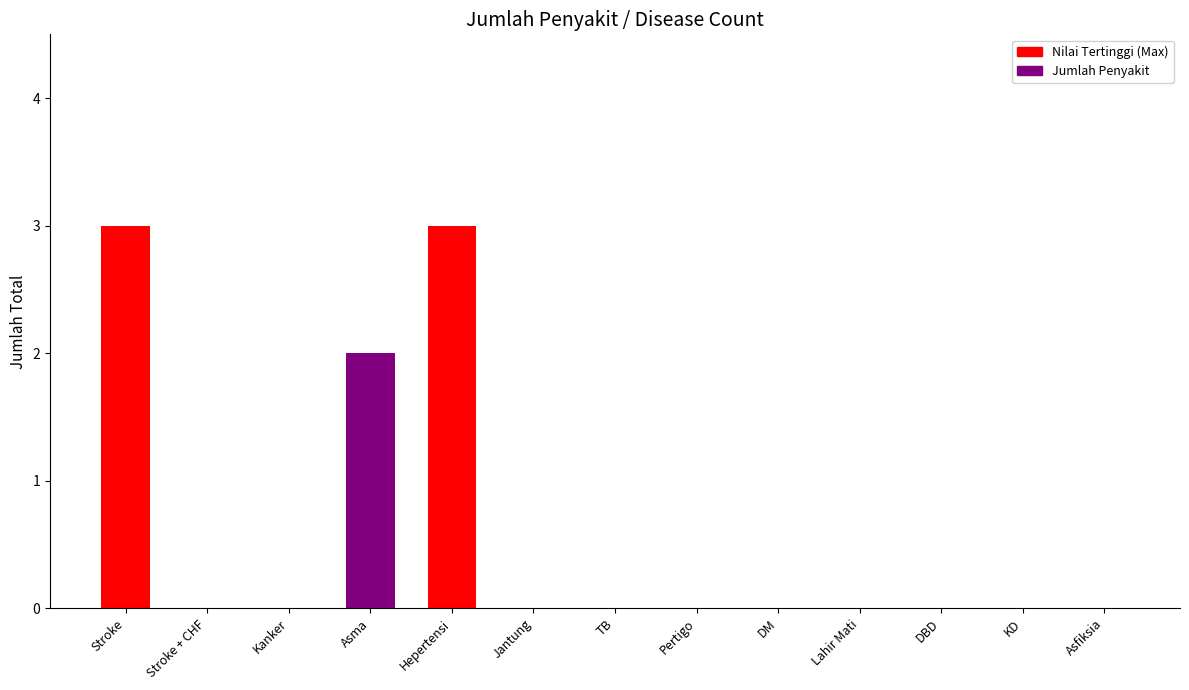

The value of Jumlah Total (purple) at Hepertensi is 4. True or false?

False